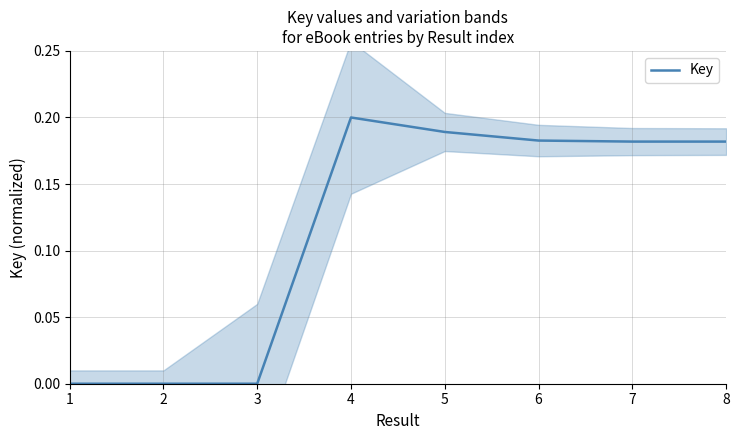

At which category does the data reach its first local peak?

4